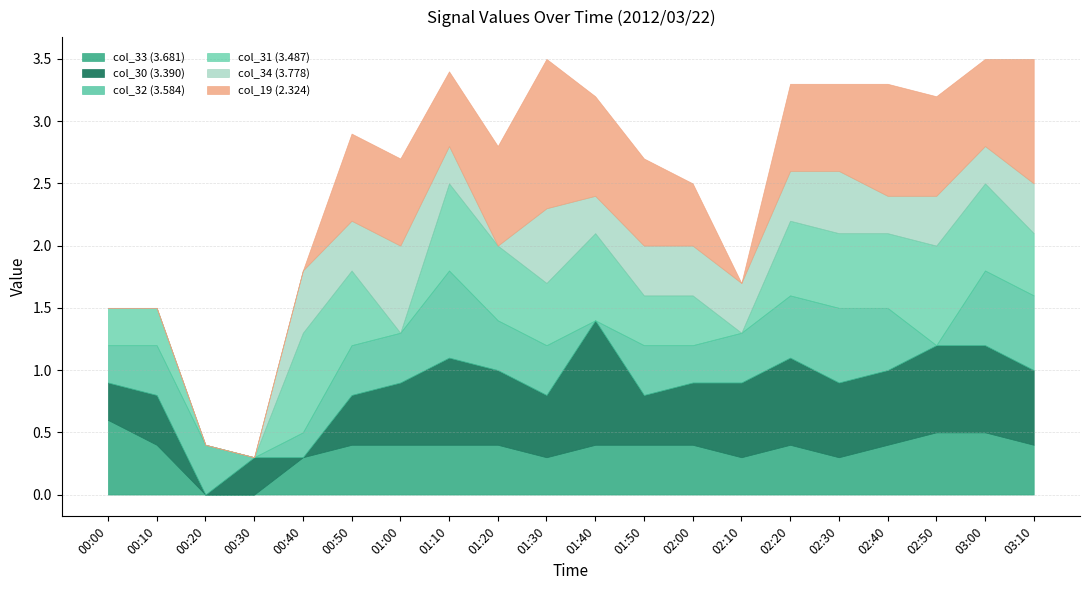

What position from the right is 00:40?

16